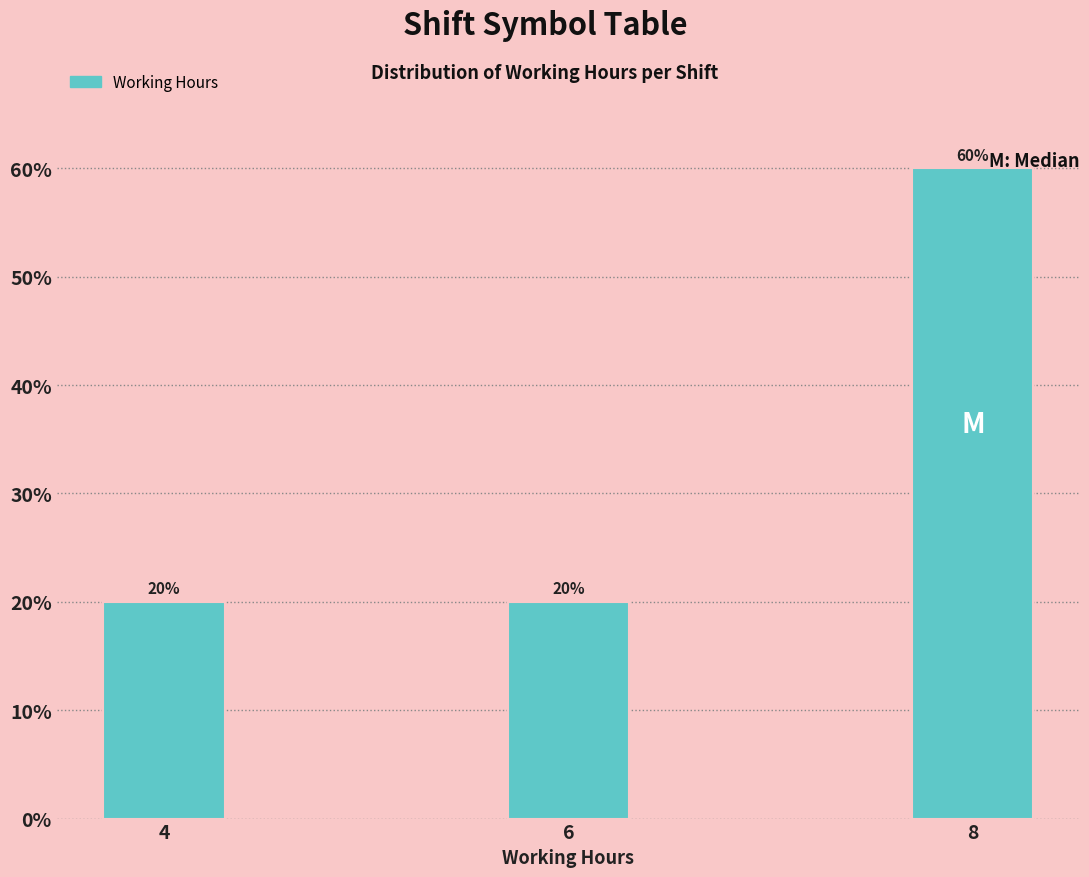

Reading left to right, list all the values displayed in this chart.

4=20	6=20	8=60